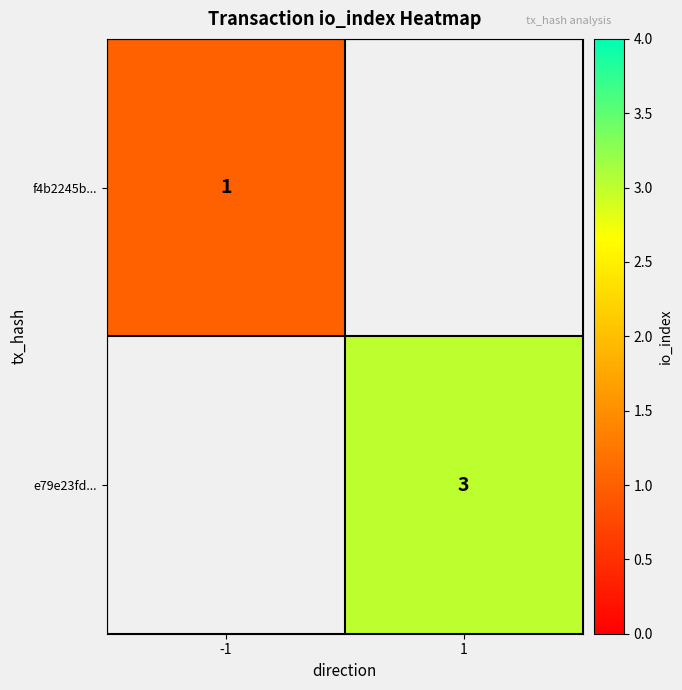

How many categories are shown in the chart?

2